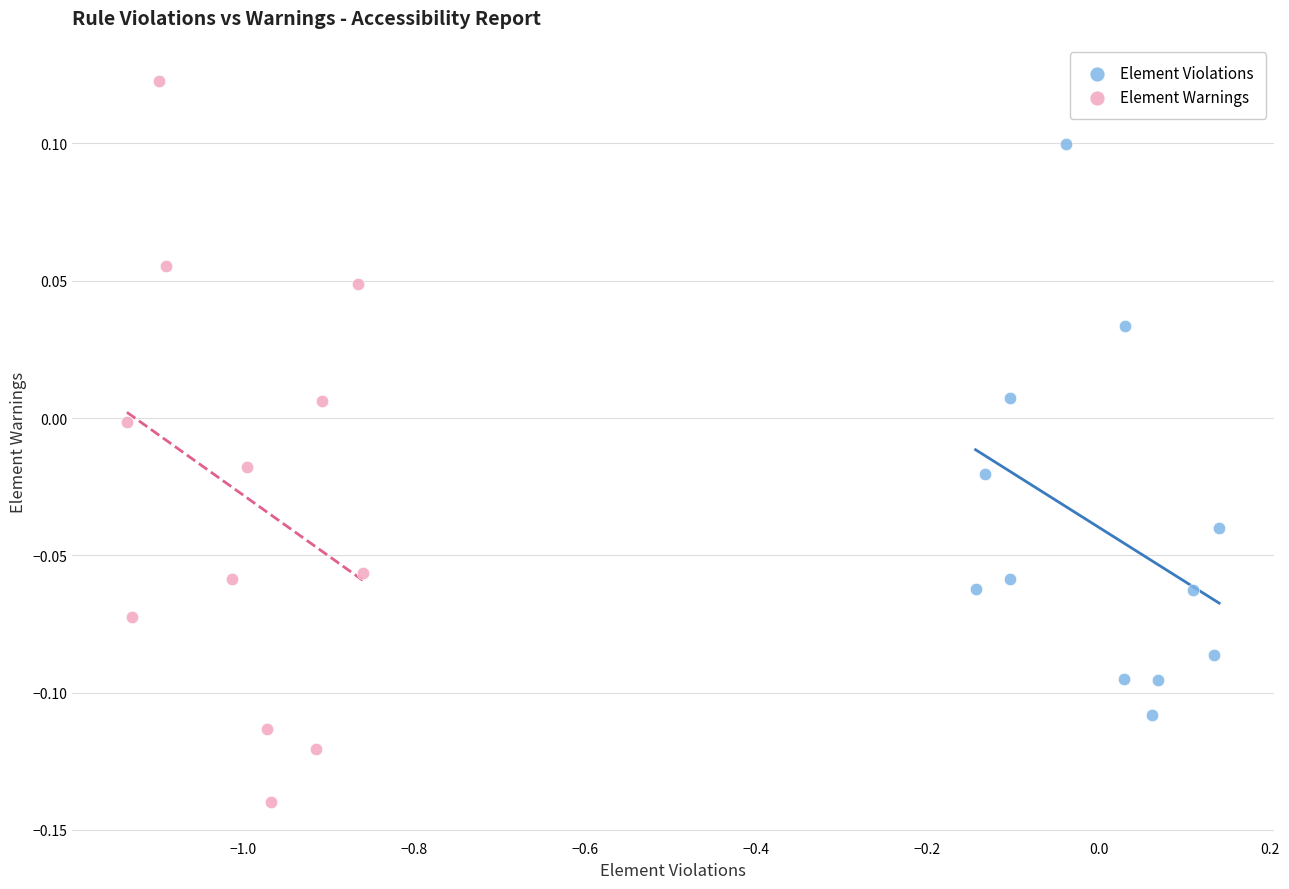

Which series has the widest spread of Y values?

Element Warnings